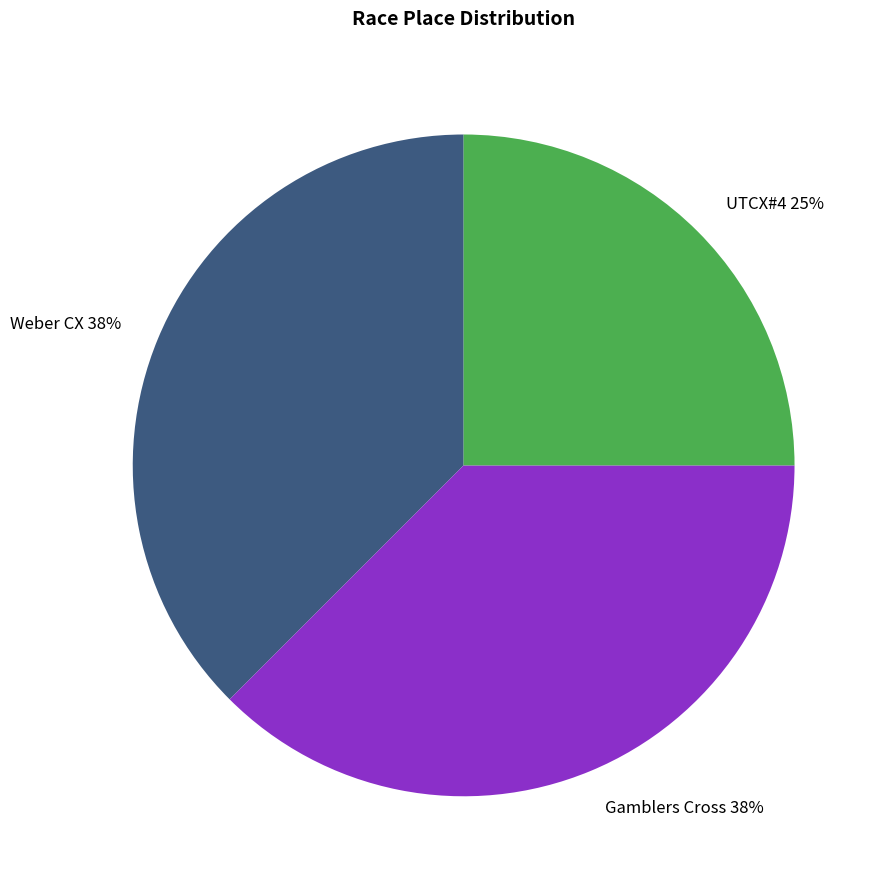

What percentage is the UTCX#4 slice, to the nearest percent?

25%